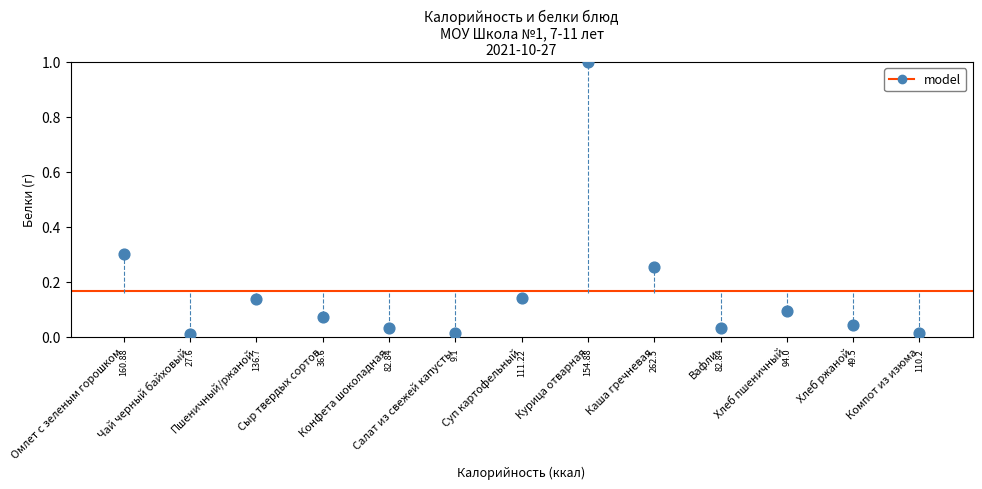

What is the range of Y values (max minus min)?

1.0